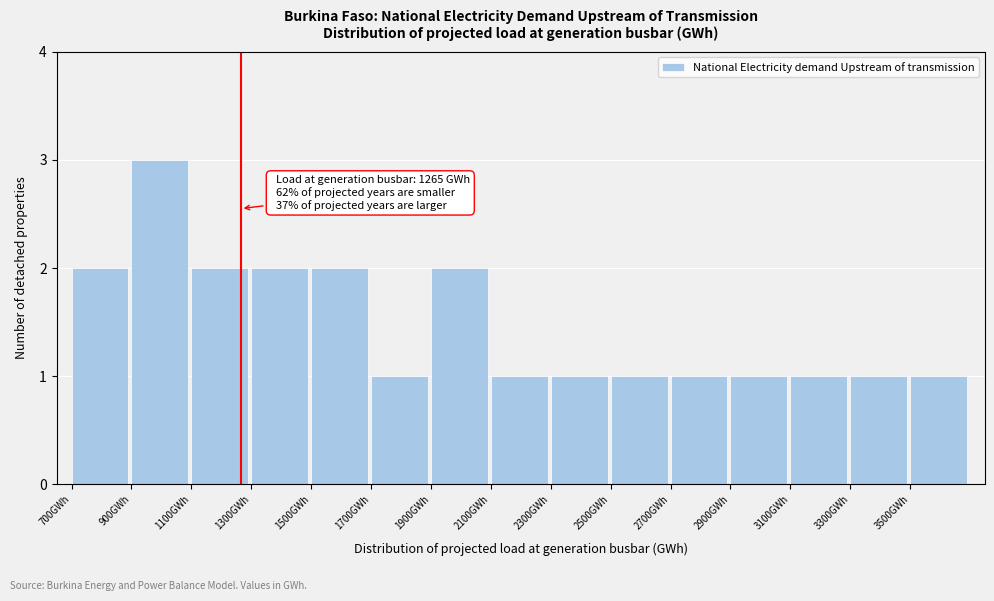

Over which range of the x-axis is the bar tallest?

900 to 1100